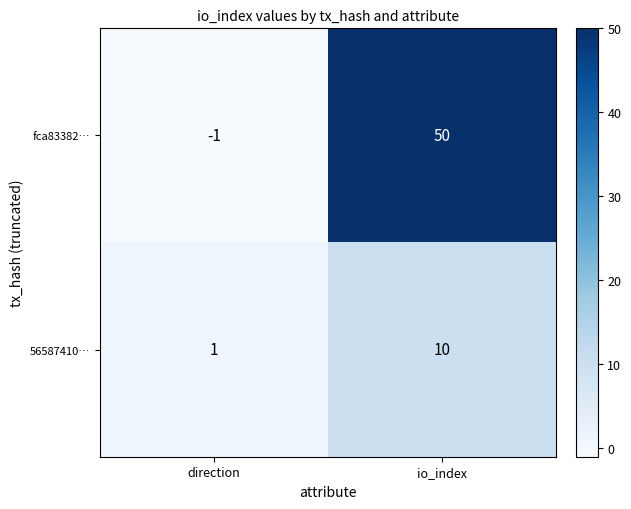

Which series has the widest spread of values?

fca83382…